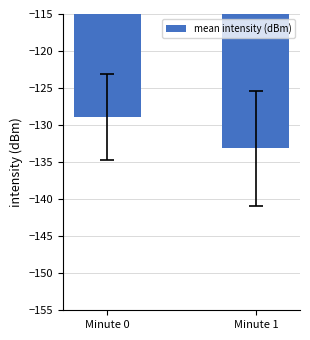

True or false: the data shows -216.2 at Minute 0.

False